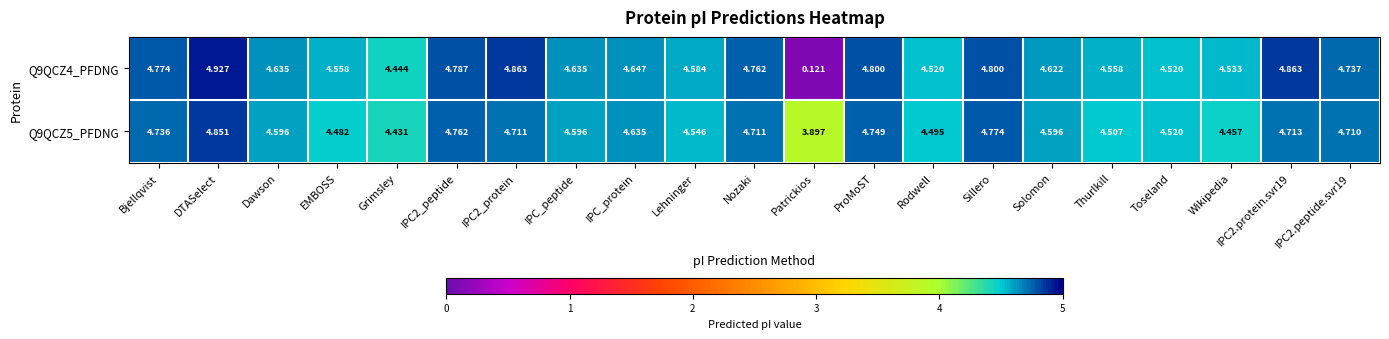

Is the value of Q9QCZ4_PFDNG at Solomon greater than the value of Q9QCZ5_PFDNG at Rodwell?

Yes